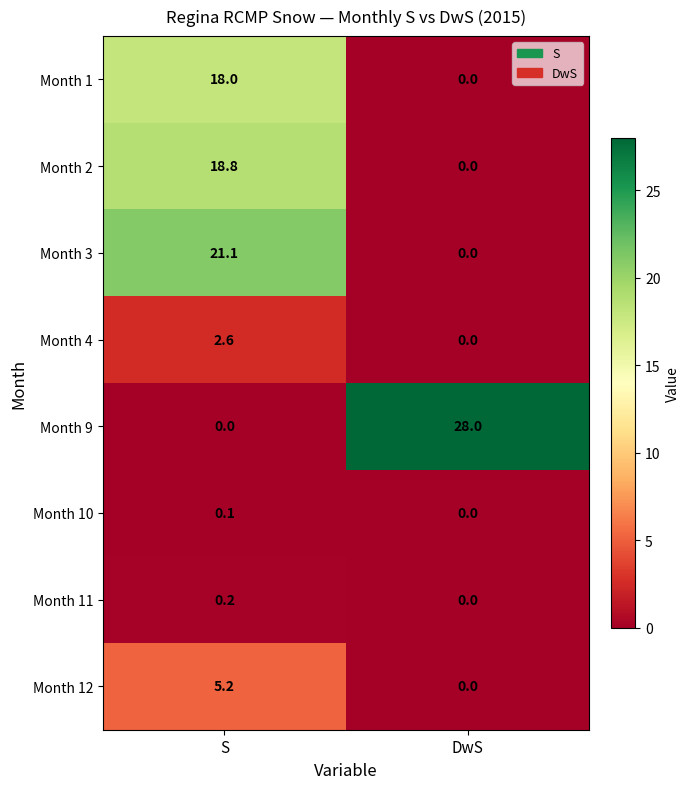

Where does the Month 3 series first go above 21?

S